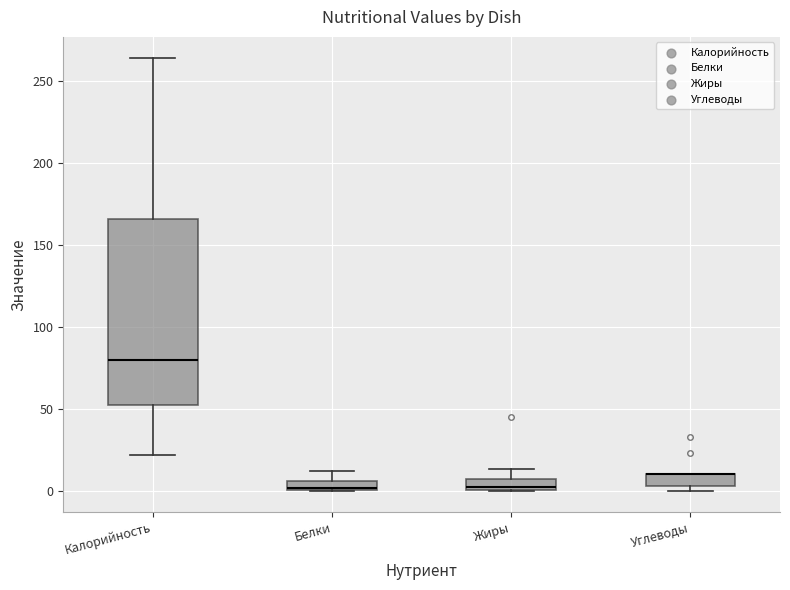

Which box is the tallest, from its lower edge to its upper edge?

Калорийность